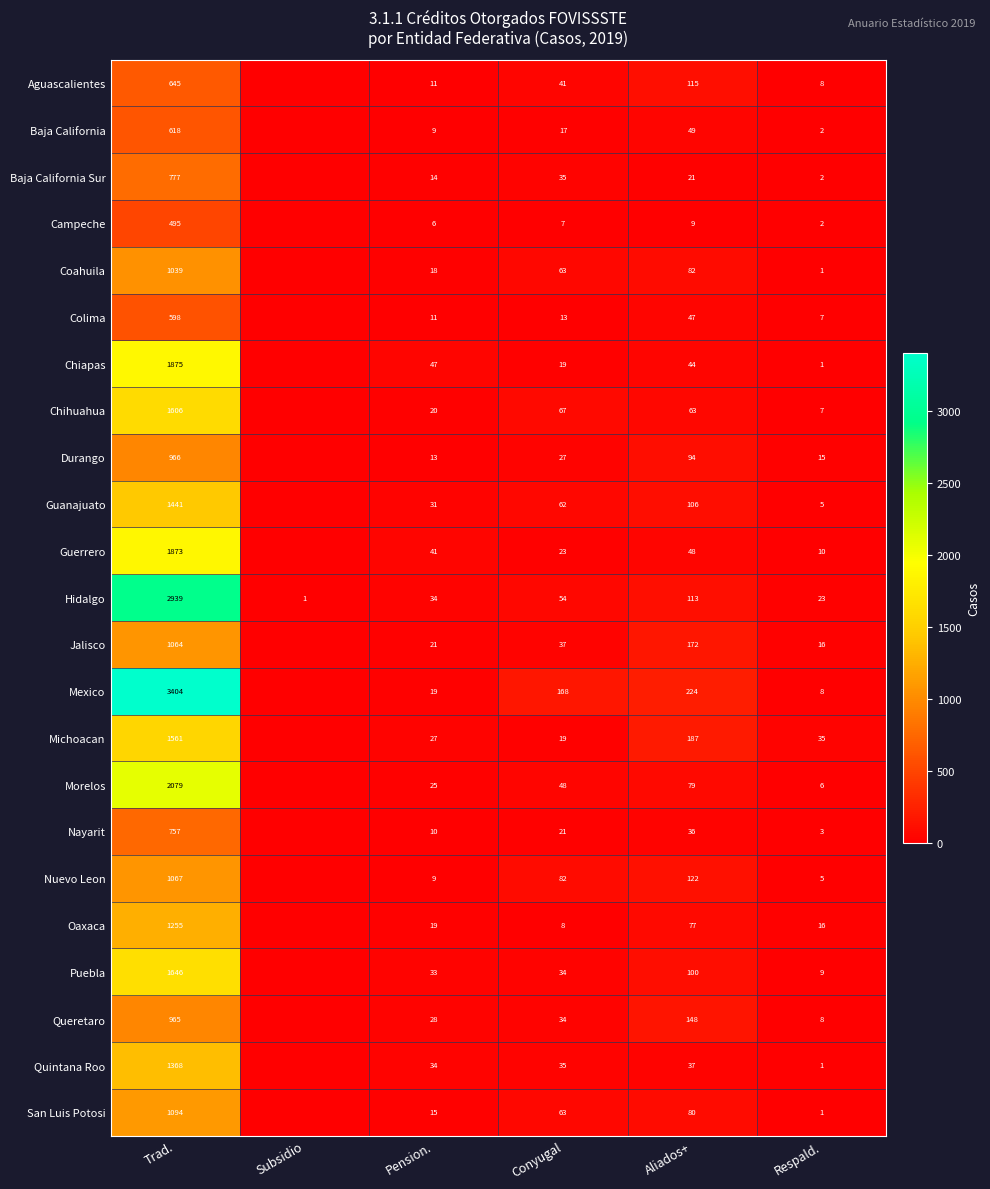

True or false: Aguascalientes has a value of 18 at Pension..

False